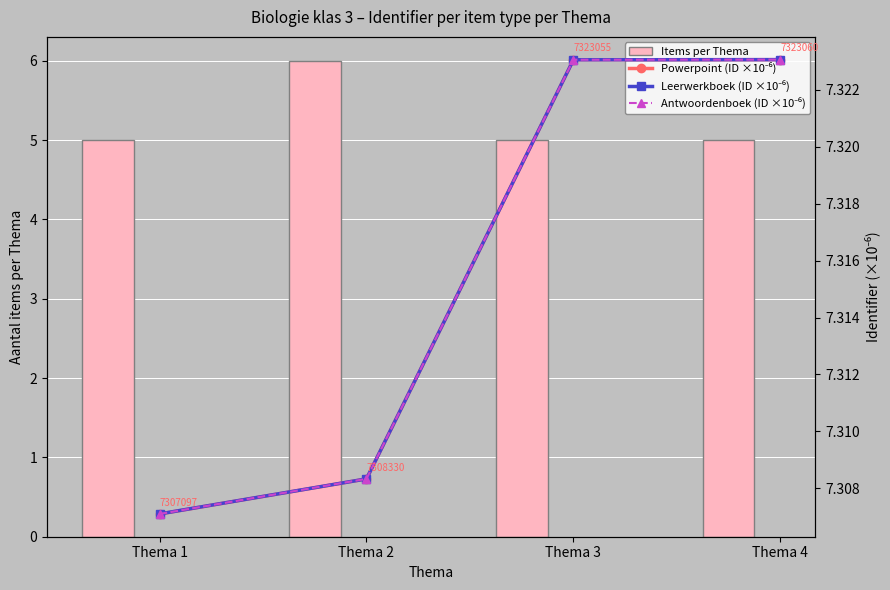

Count the Items per Thema values in the range 5 to 6.

4